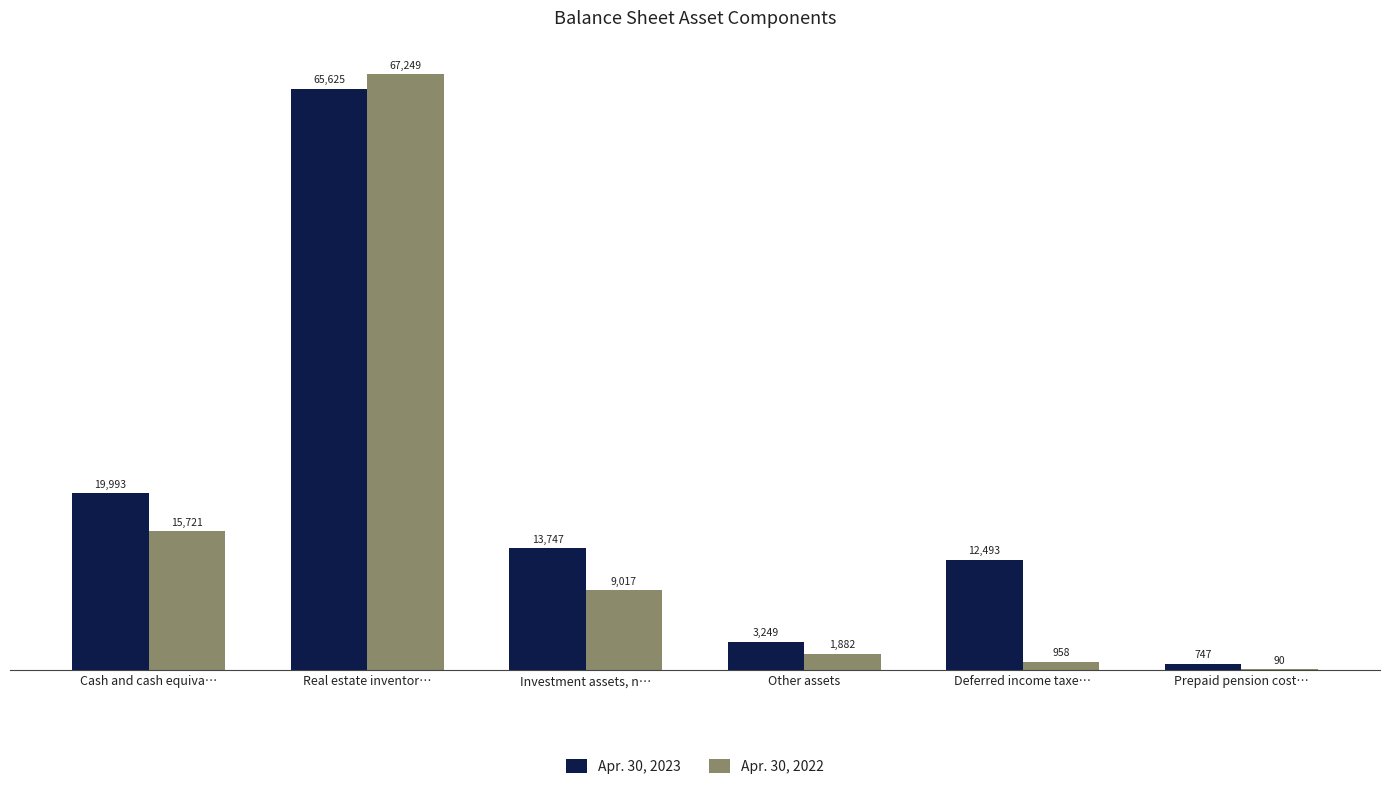

Is it true that Apr. 30, 2023 equals 65625 at Real estate inventor…?

True